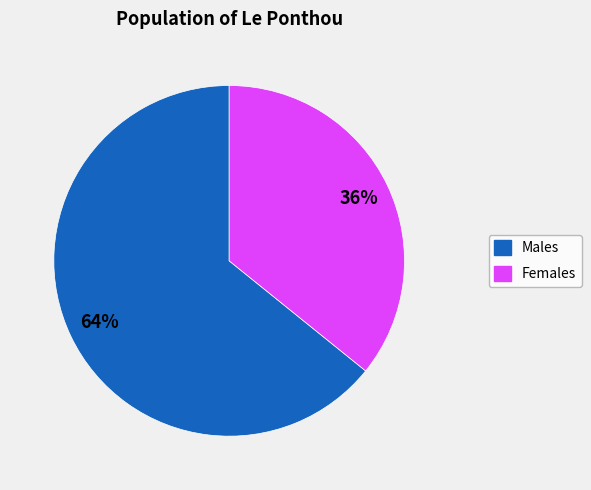

To the nearest percent, what is the average slice percentage?

50%